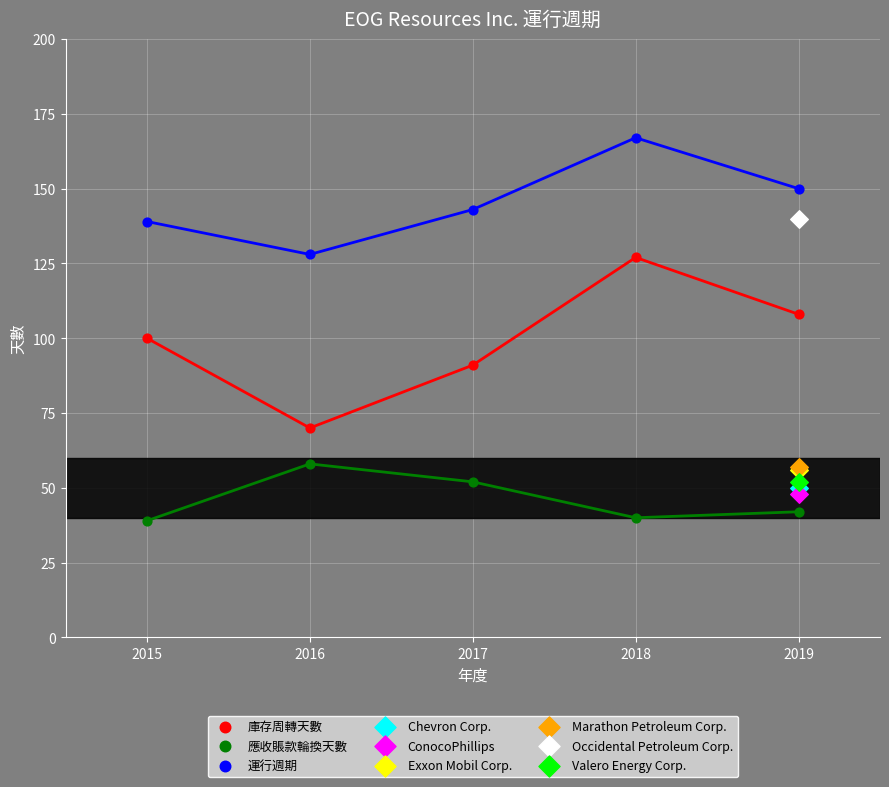

Which series reaches the minimum Y coordinate?

應收賬款輪換天數